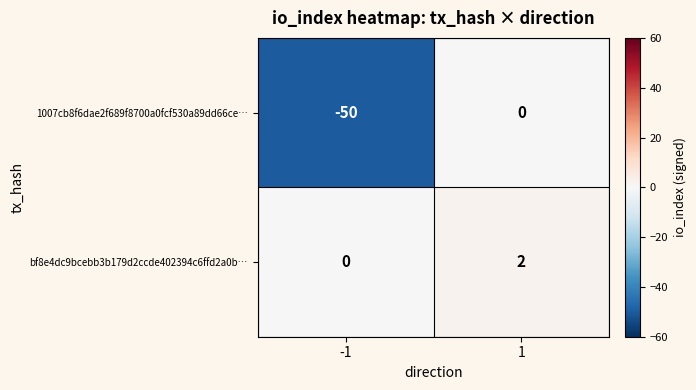

What is the sum of the 1007cb8f6dae2f689f8700a0fcf530a89dd66ce… values at 1 and -1?

-50